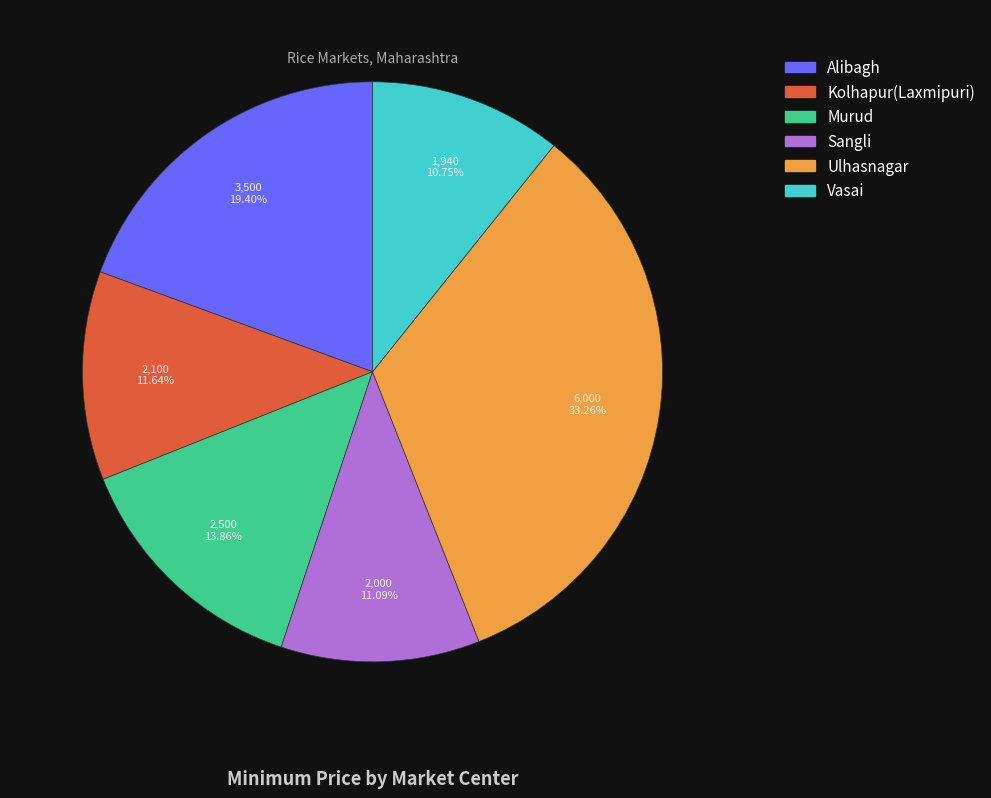

Which category has the biggest portion of the pie?

Ulhasnagar